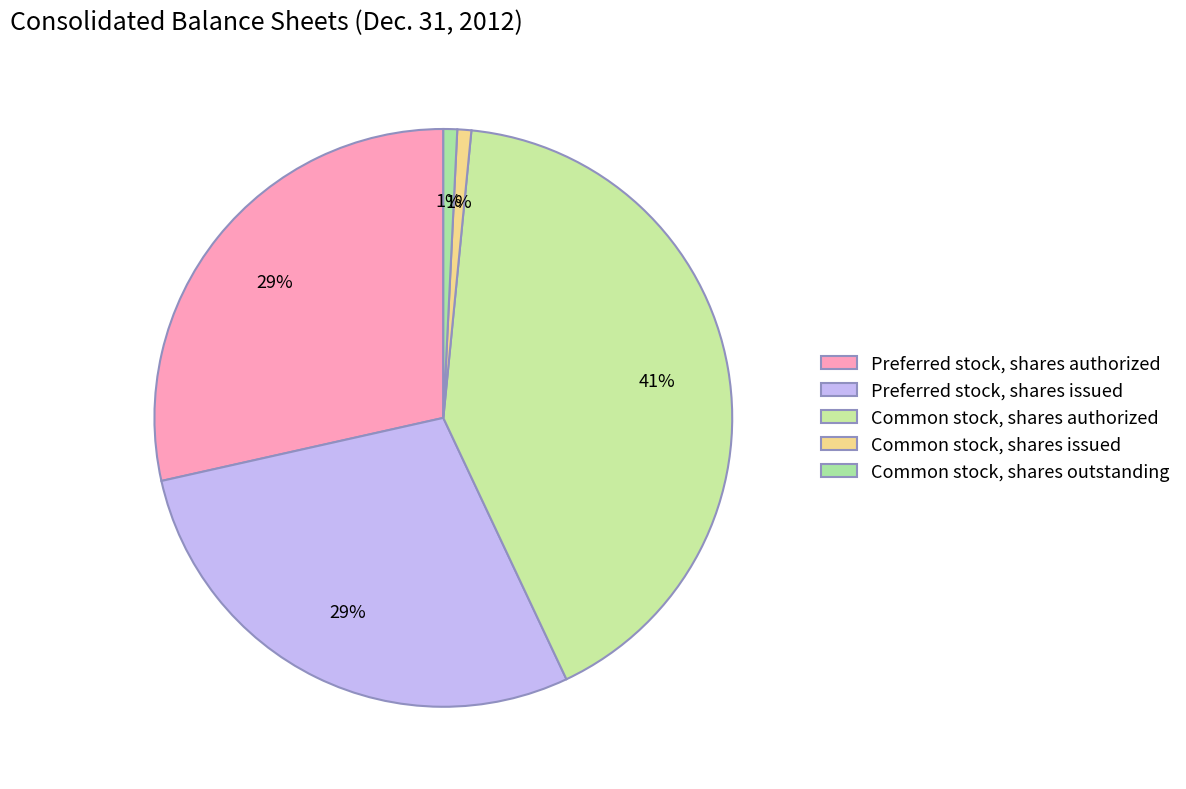

How many slices are in this pie chart?

5